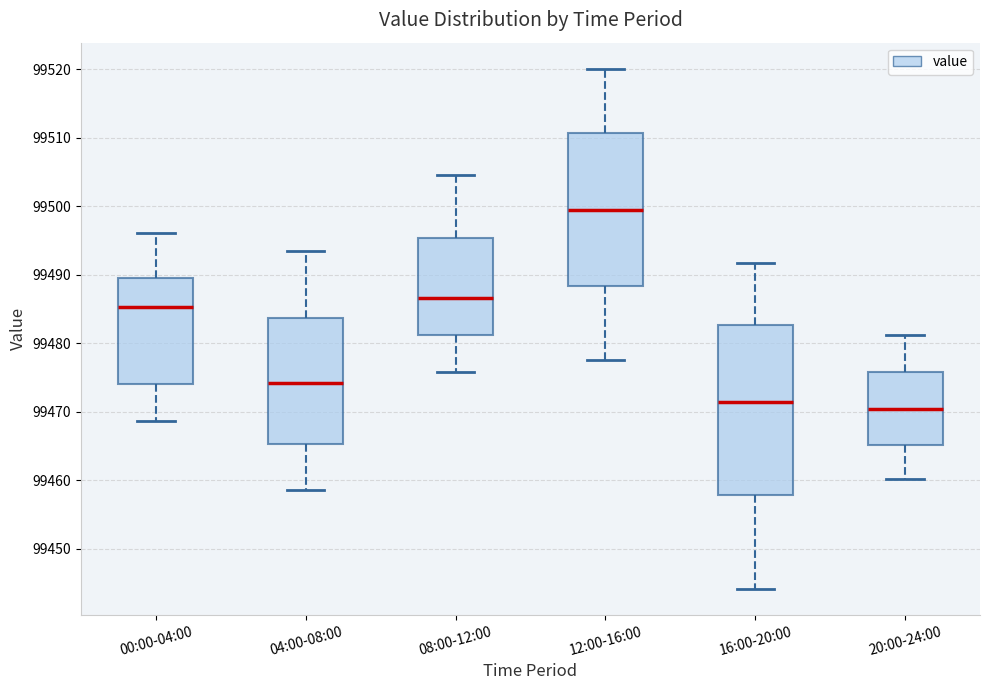

Reading left to right, transcribe this box plot: for each box, give where its median line is, the range the box spans, and where its two whiskers end, as read against the y-axis. The values are not printed on the chart, so give them approximately, as read against the axis.

00:00-04:00: median 99485, box 99474 to 99490, whiskers 99469 to 99496
04:00-08:00: median 99474, box 99465 to 99484, whiskers 99459 to 99494
08:00-12:00: median 99487, box 99481 to 99495, whiskers 99476 to 99505
12:00-16:00: median 99499, box 99488 to 99511, whiskers 99478 to 99520
16:00-20:00: median 99471, box 99458 to 99483, whiskers 99444 to 99492
20:00-24:00: median 99470, box 99465 to 99476, whiskers 99460 to 99481